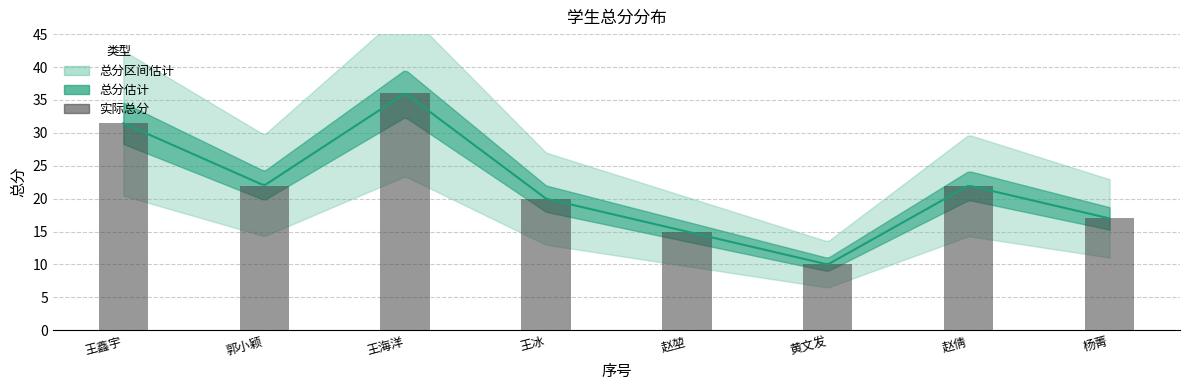

Rank the categories by value from highest to lowest.

王海洋, 王鑫宇, 郭小颖, 赵倩, 王冰, 杨菁, 赵堃, 黄文发